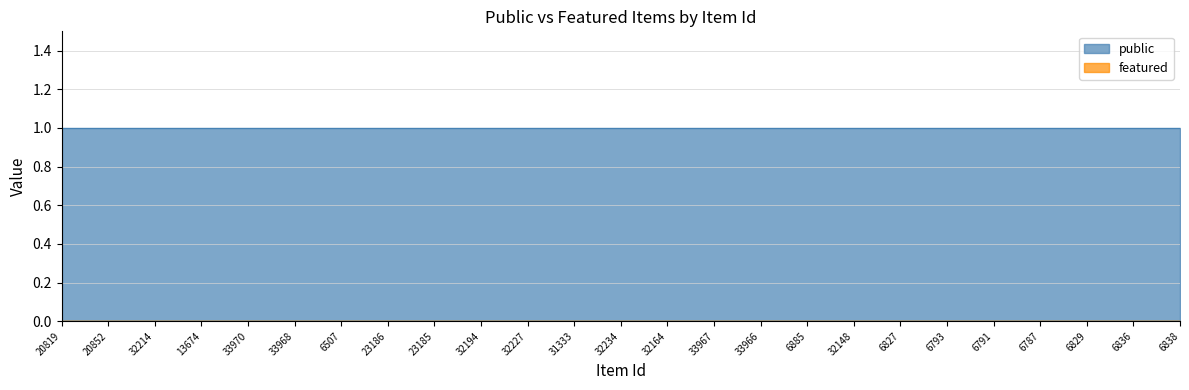

Rank the series by their maximum value, from highest to lowest.

public, featured